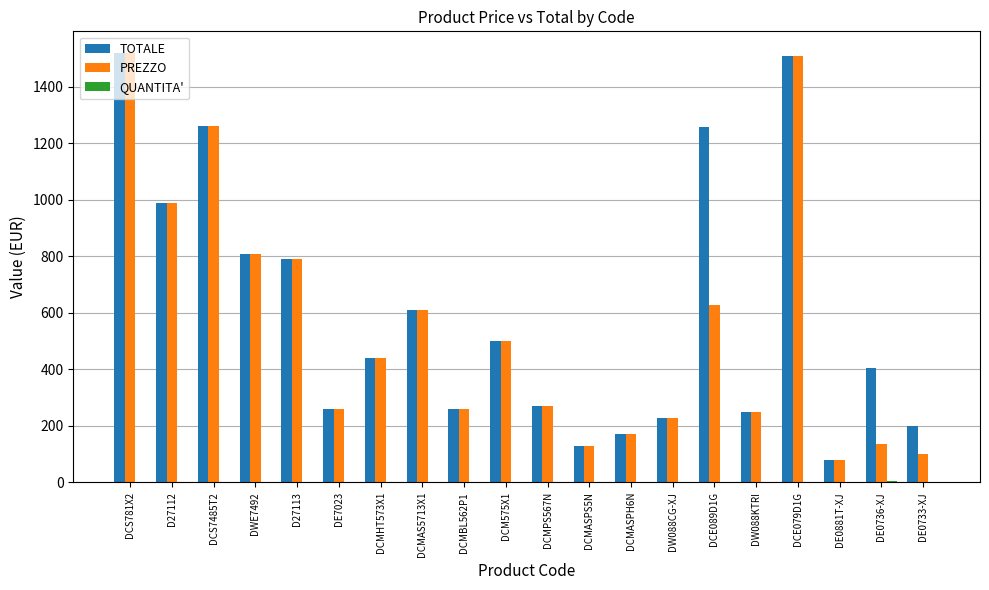

Read the TOTALE value at DCMPS567N, to the nearest 50.

250